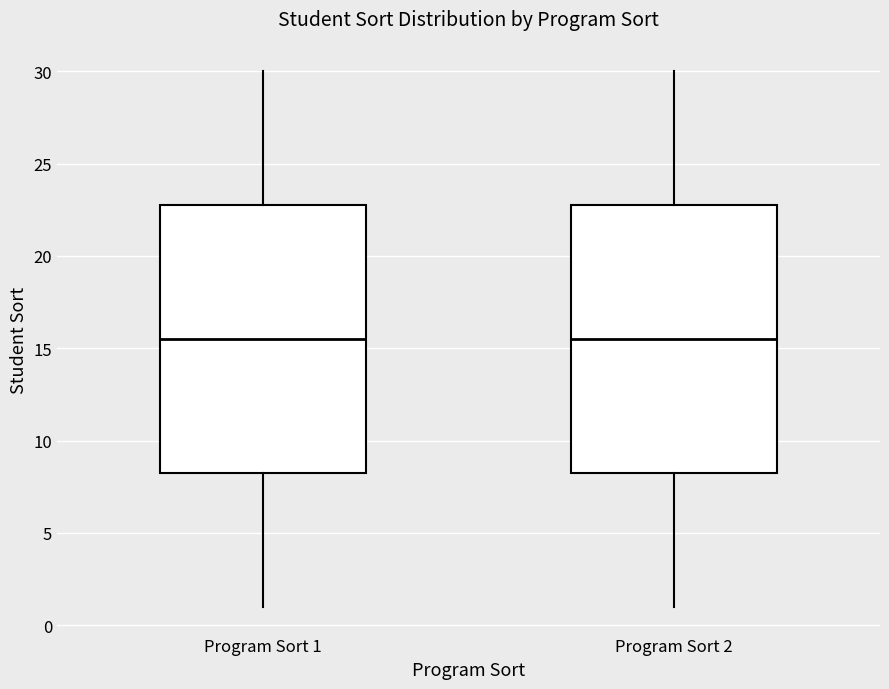

Reading left to right, transcribe this box plot: for each box, give where its median line is, the range the box spans, and where its two whiskers end, as read against the y-axis. The values are not printed on the chart, so give them approximately, as read against the axis.

Program Sort 1: median 15.5, box 8.5 to 23.0, whiskers 1.0 to 30.0
Program Sort 2: median 15.5, box 8.5 to 23.0, whiskers 1.0 to 30.0